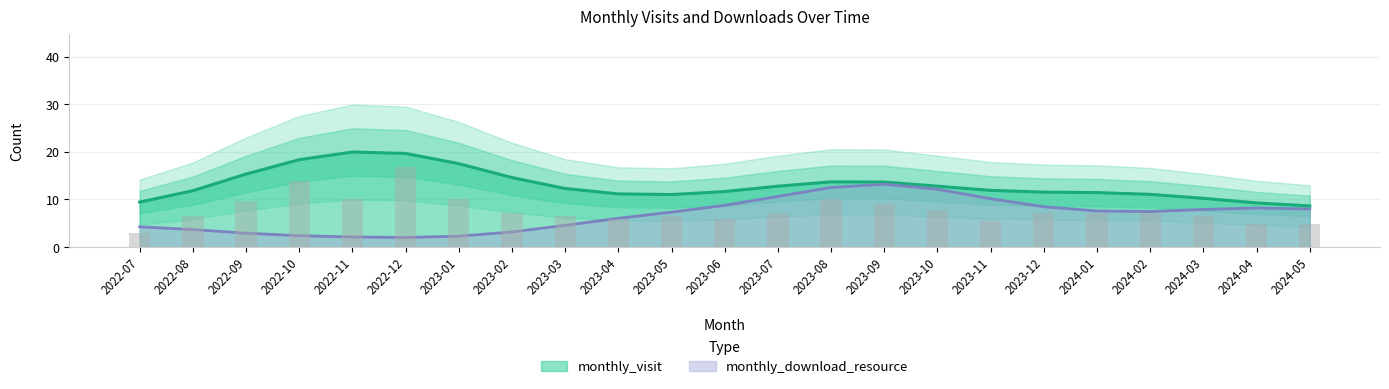

What is the sum of all values?

180.0